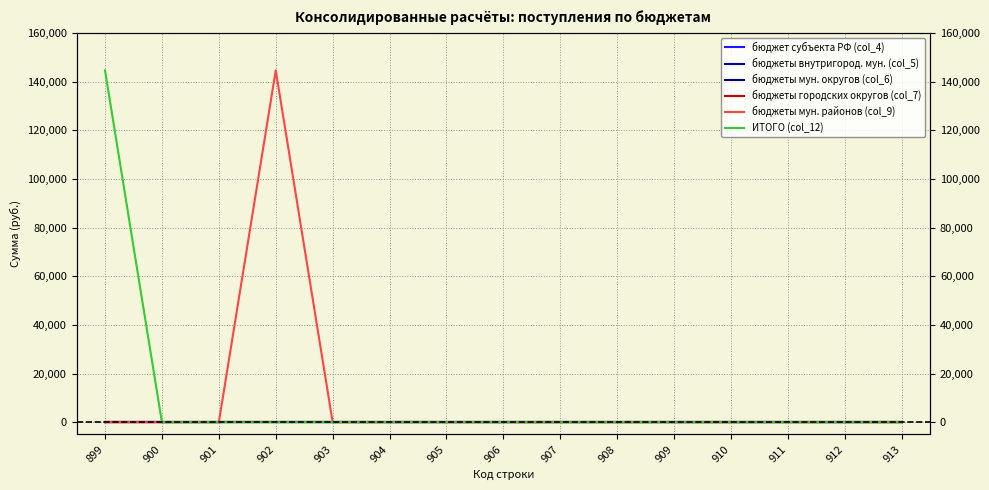

How many data points does each series have?

15